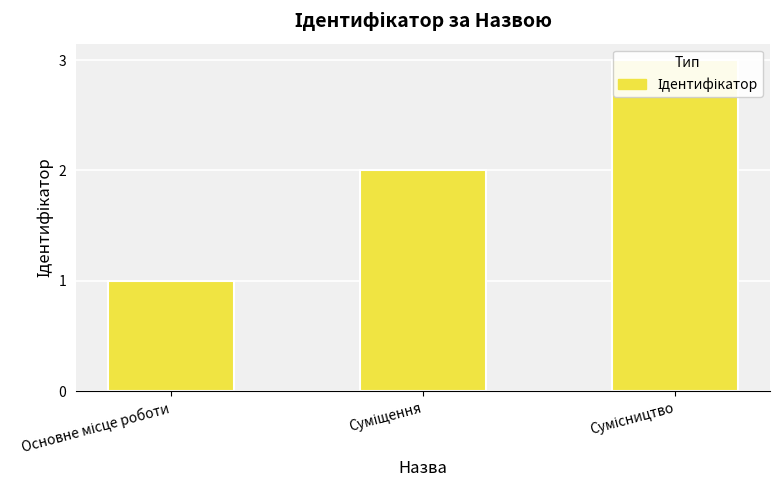

What is the label of the 2nd bar from the left?

Суміщення